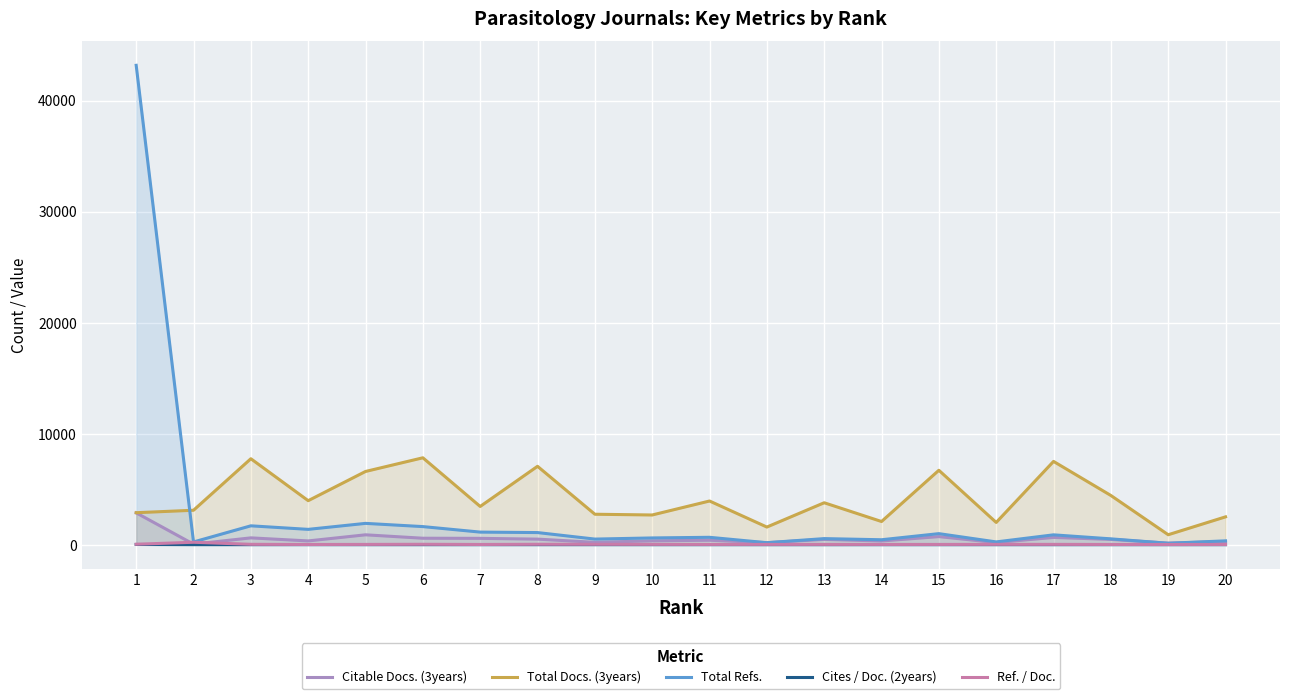

What is the difference between the second highest and minimum values in the Citable Docs. (3years) series?

841